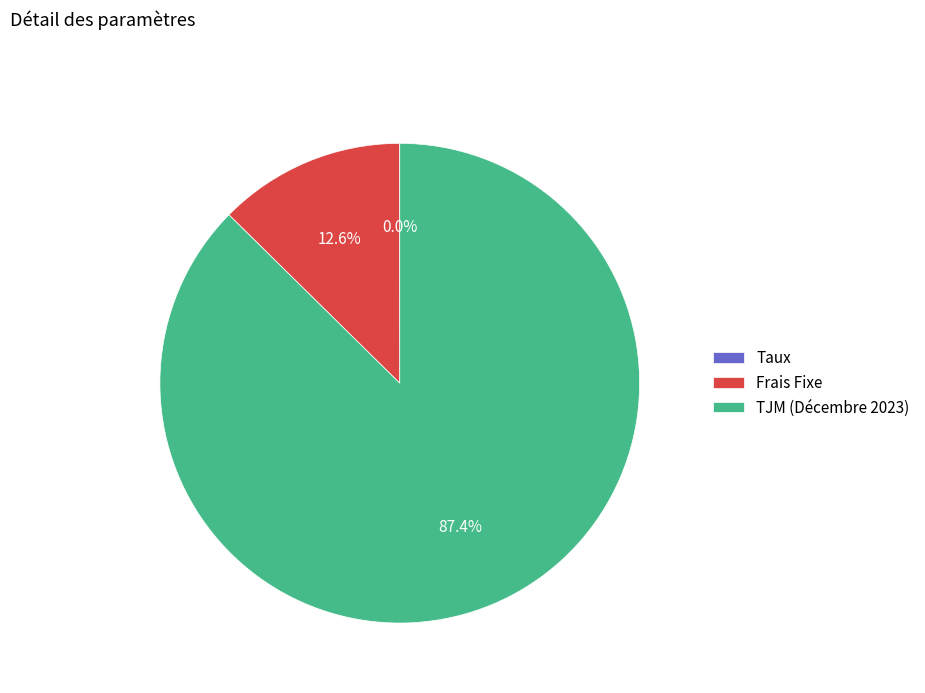

Is the sum of TJM (Décembre 2023) and Frais Fixe greater than half?

Yes